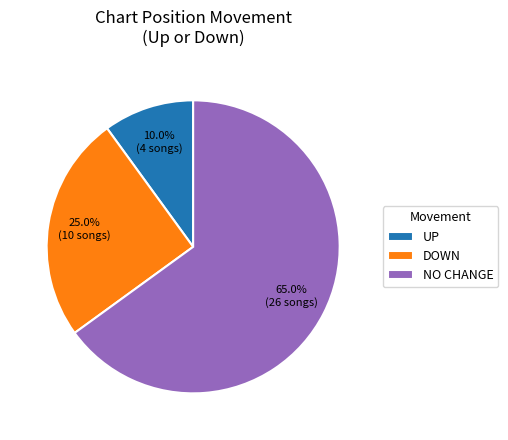

Which slice is the smallest?

UP